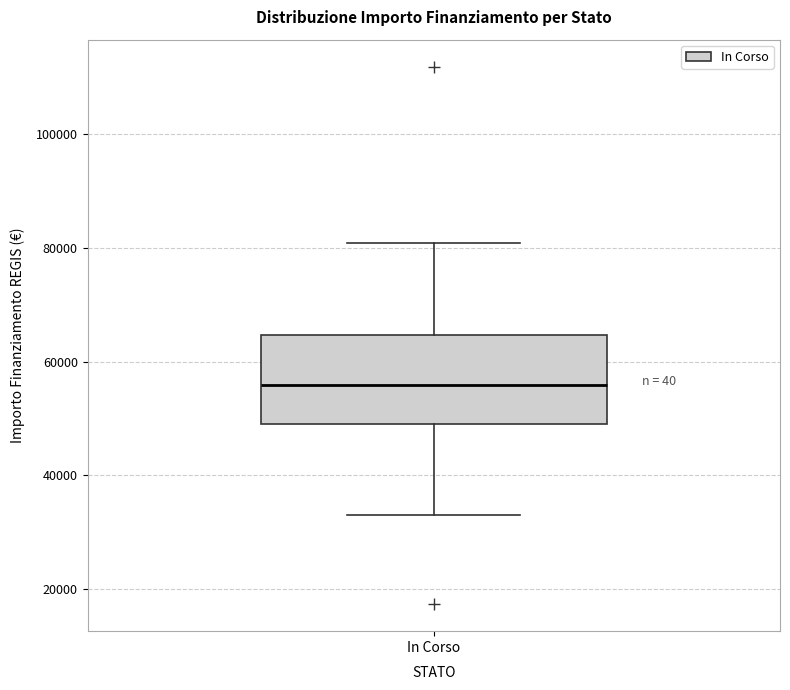

Read this box plot against the y-axis: the position of the median line, the range covered by the box, and the ends of both whiskers. The values are not printed on the chart, so give them approximately, as read against the axis.

median 56000, box 50000 to 64000, whiskers 32000 to 80000